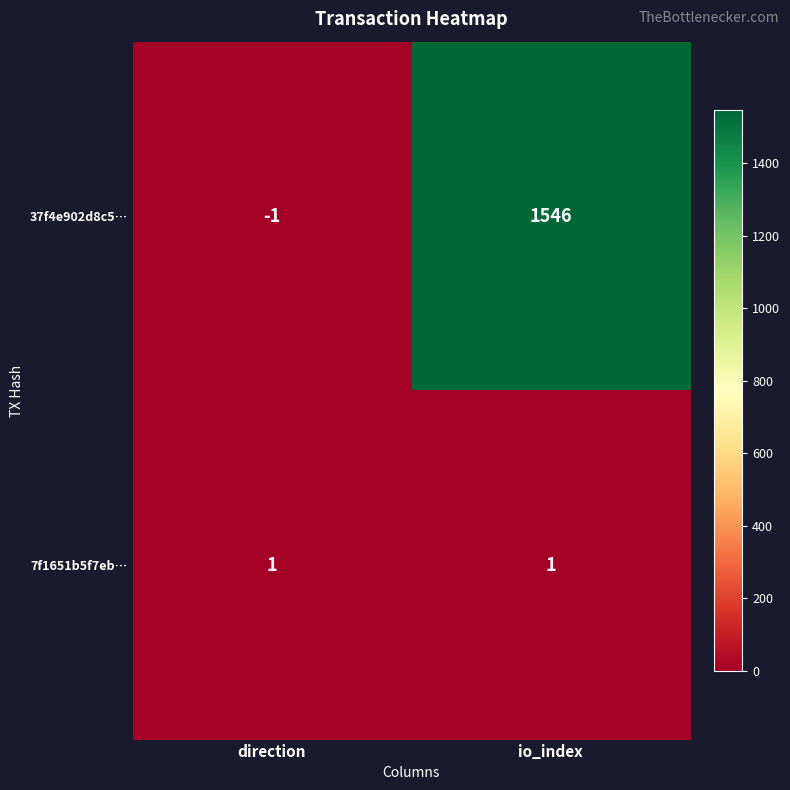

Reading left to right, list all the values displayed in this chart.

37f4e902d8c5…: direction=-1	io_index=1546
7f1651b5f7eb…: direction=1	io_index=1